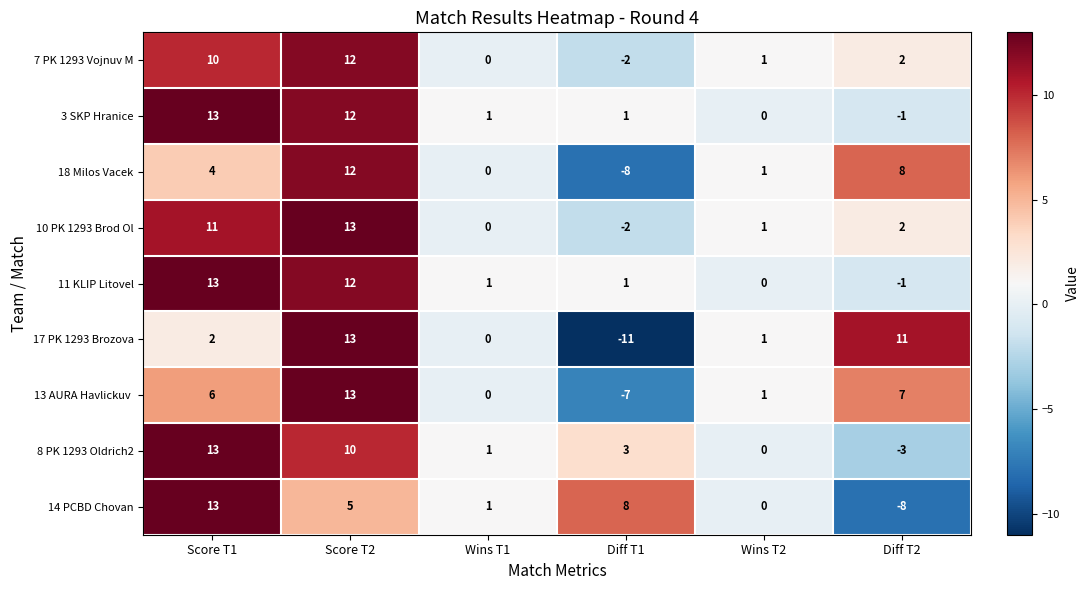

Which series has the widest spread of values?

17 PK 1293 Brozova